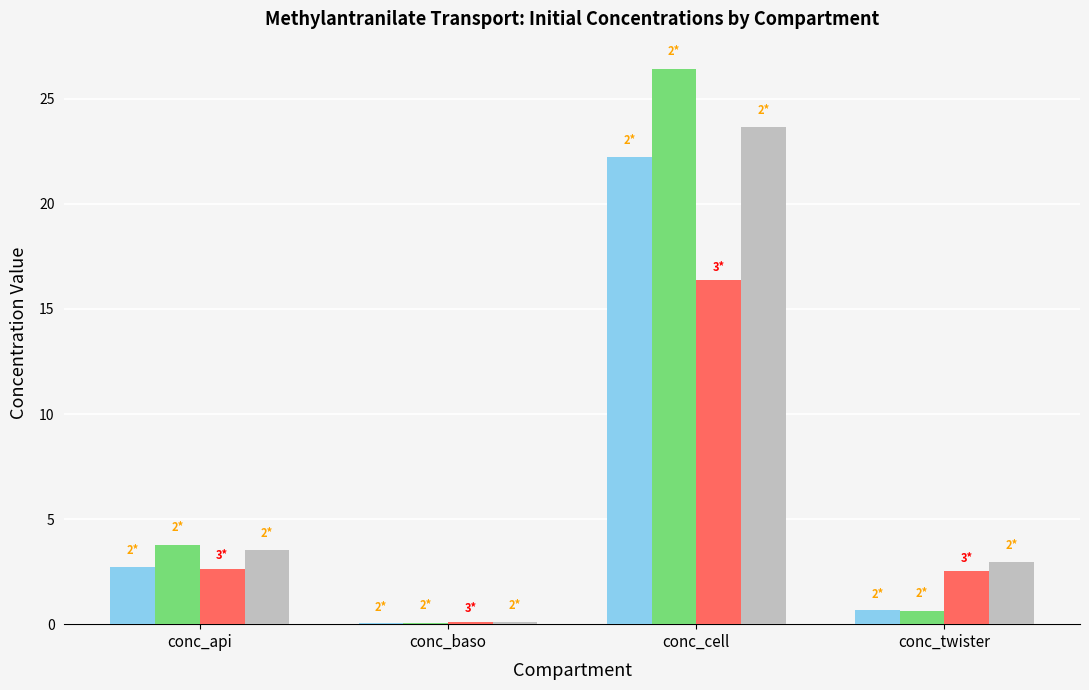

What are all the series names shown in the legend?

Stimulus 1, Stimulus 2, Time 3 S1, Time 3 S2